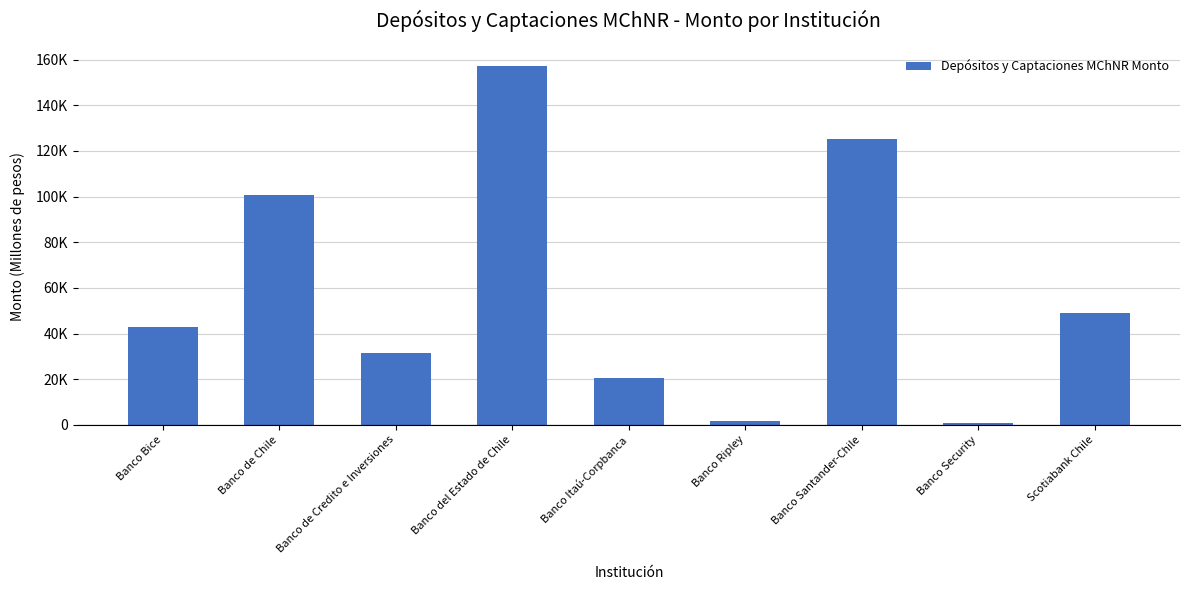

At which label is the value closest to 79032?

Banco de Chile